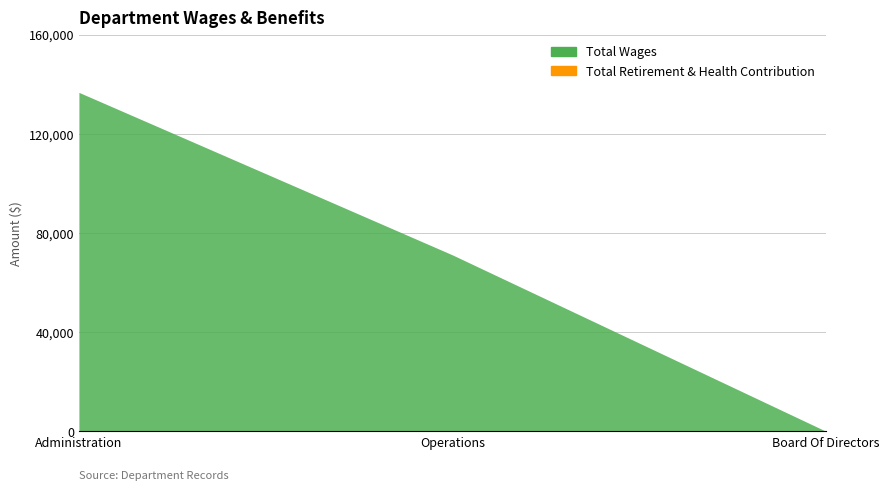

What are all the series names shown in the legend?

Total Wages, Total Retirement & Health Contribution